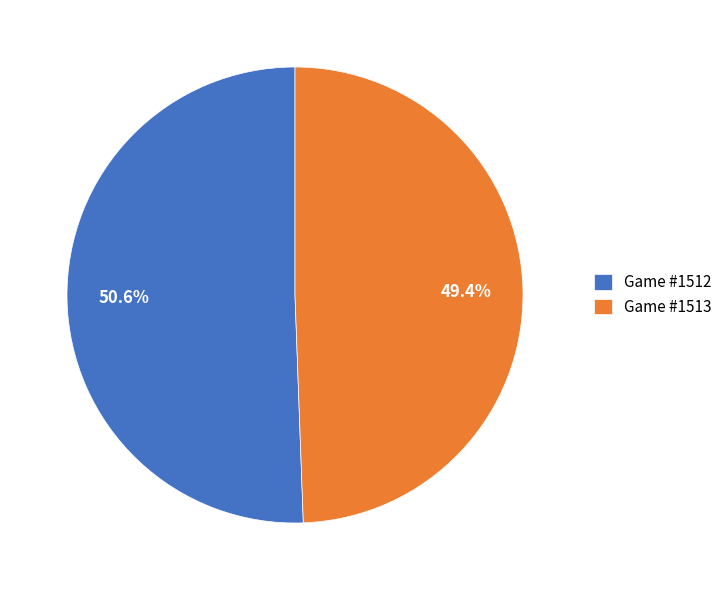

What is the smallest slice in the pie chart?

Game #1513